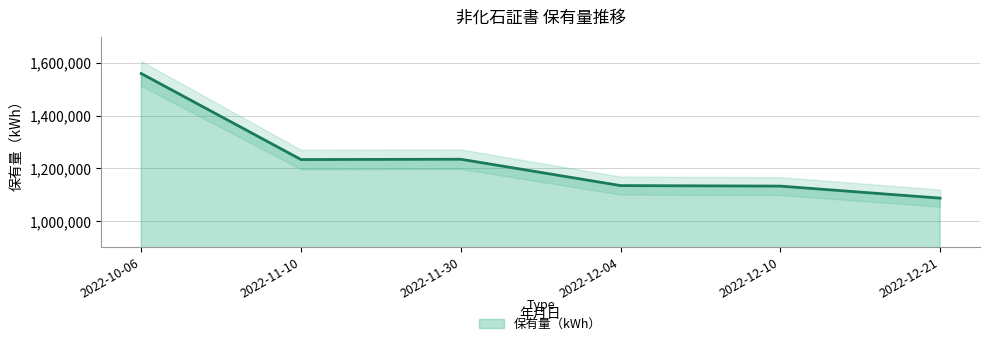

How many interior local peaks (higher than both neighbors) does the data have?

1